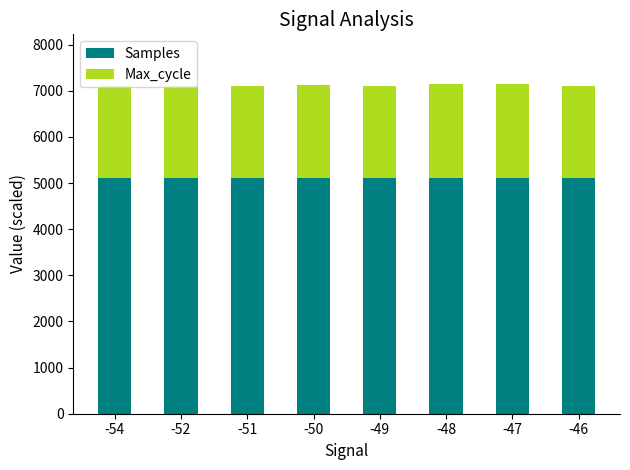

The value of Samples at -48 is 3043.0. True or false?

False